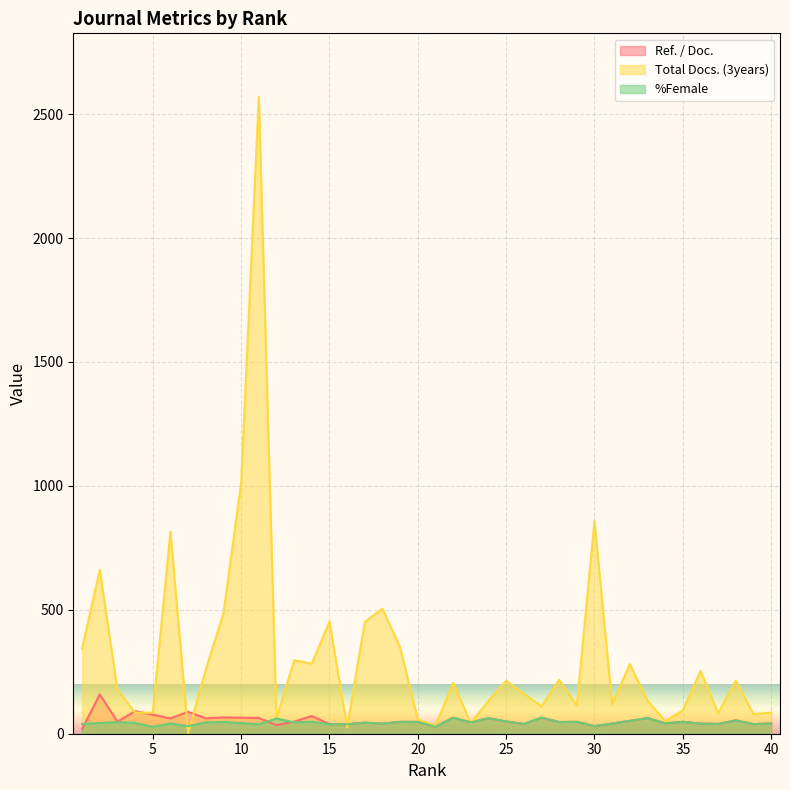

What is the value of the Ref. / Doc. point at the 35th from the left?

48.0